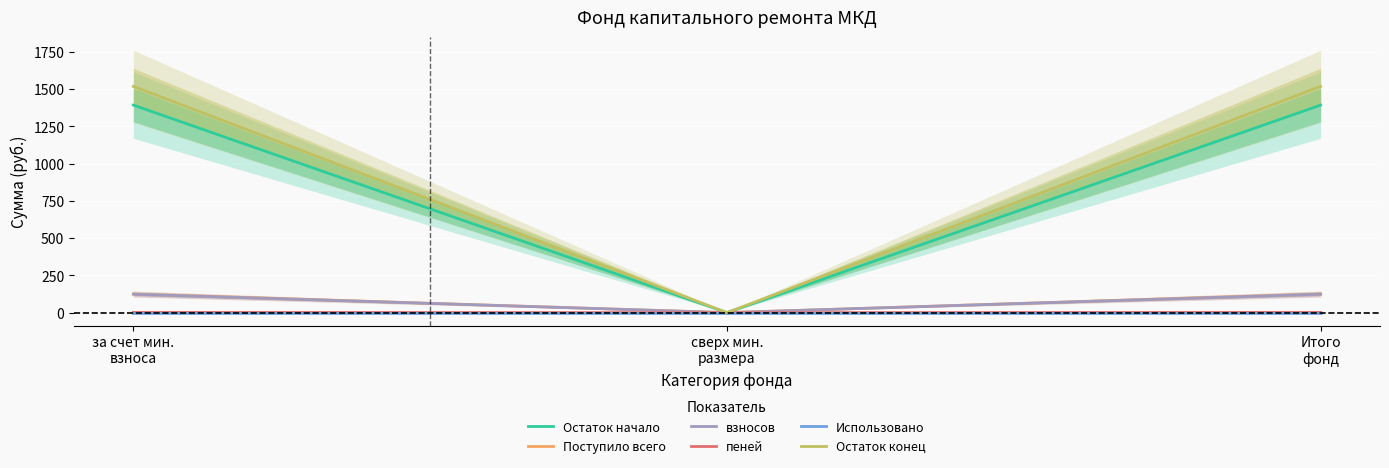

How many values in the Остаток начало series exceed 1392?

2